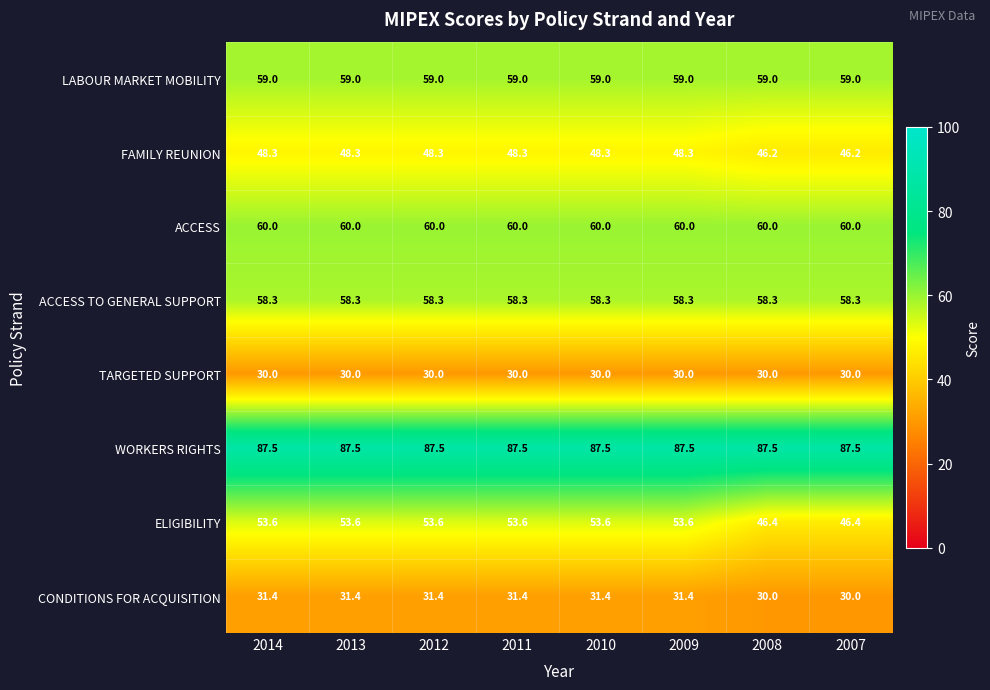

What is the sum of the TARGETED SUPPORT values at 2012 and 2007?

60.0